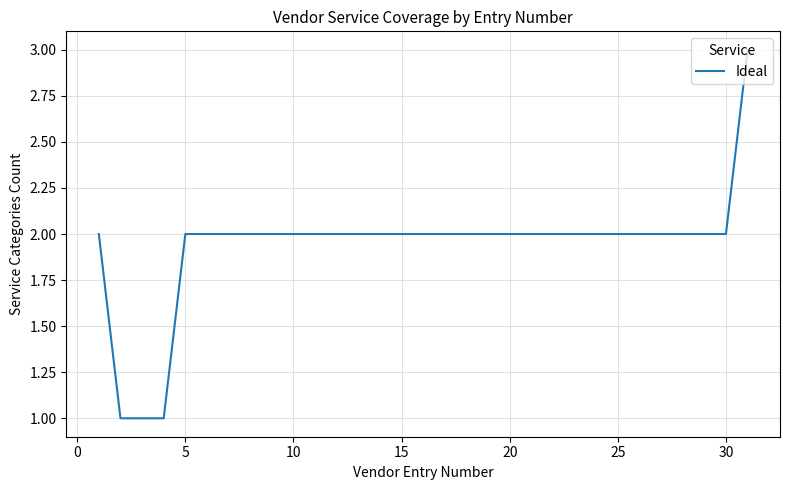

How many lines are shown in the chart?

1